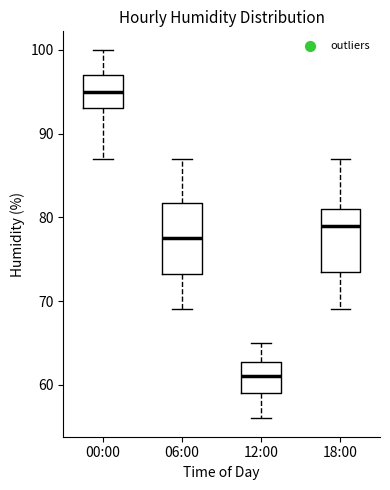

Where does the median line of the box for 06:00 sit on the y-axis? The values are not printed on the chart, so give them approximately, as read against the axis.

78